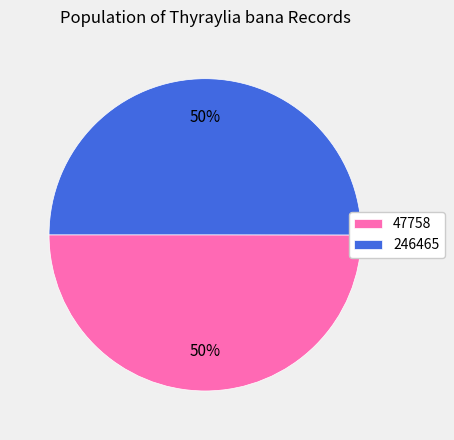

The 47758 slice represents 40% of the pie. True or false?

False